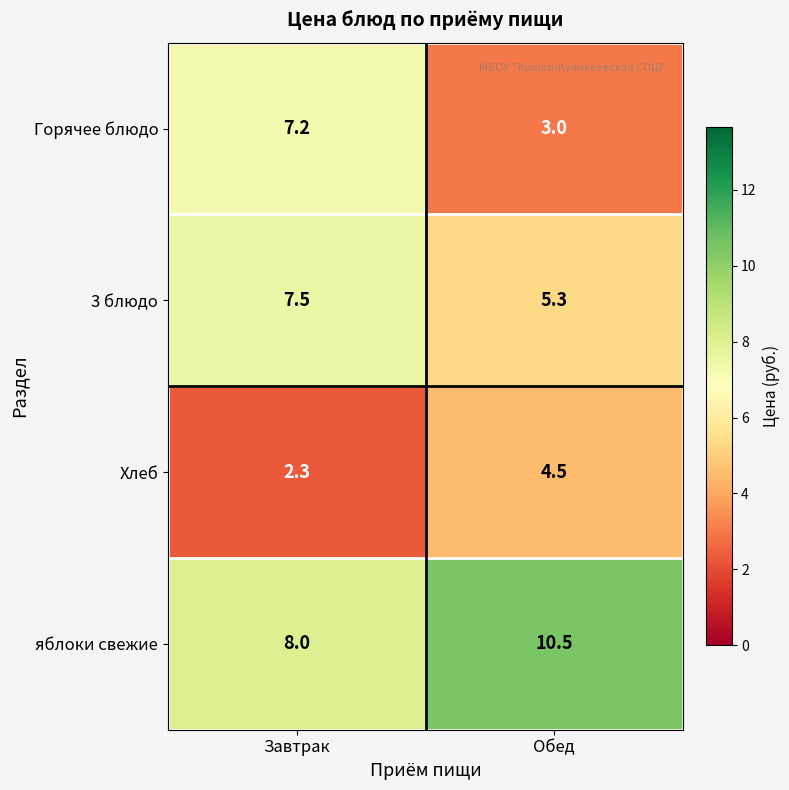

Reading right to left, list all the values displayed in this chart.

Горячее блюдо: 3.0	7.2
3 блюдо: 5.3	7.5
Хлеб: 4.5	2.3
яблоки свежие: 10.5	8.0